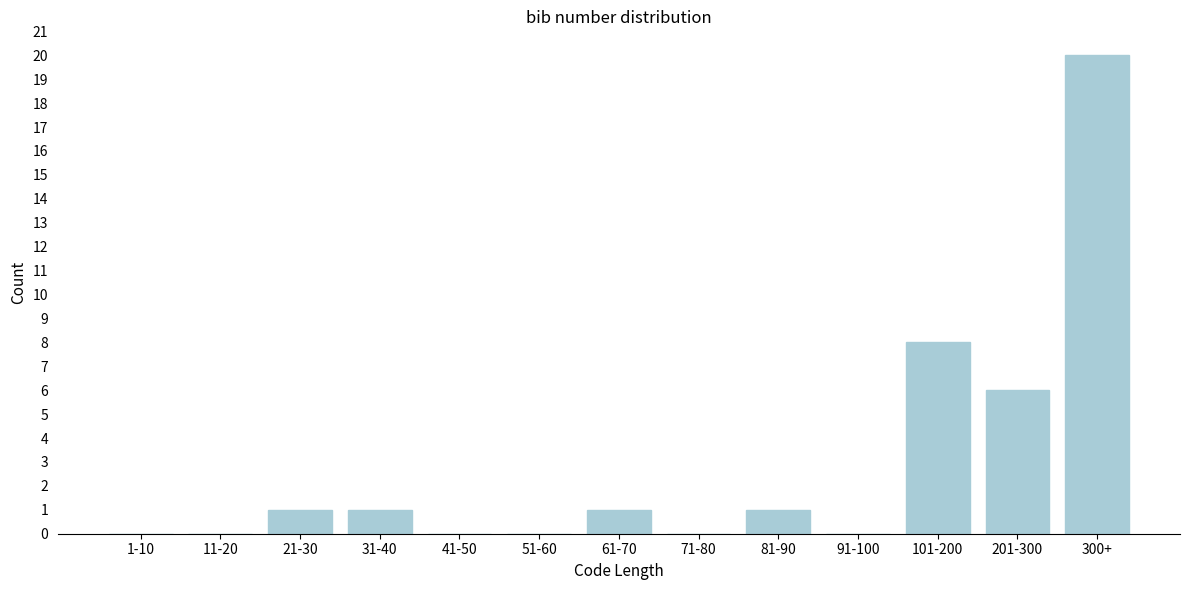

Reading right to left, what are all the values shown in this chart?

300+=20	201-300=6	101-200=8	91-100=0	81-90=1	71-80=0	61-70=1	51-60=0	41-50=0	31-40=1	21-30=1	11-20=0	1-10=0